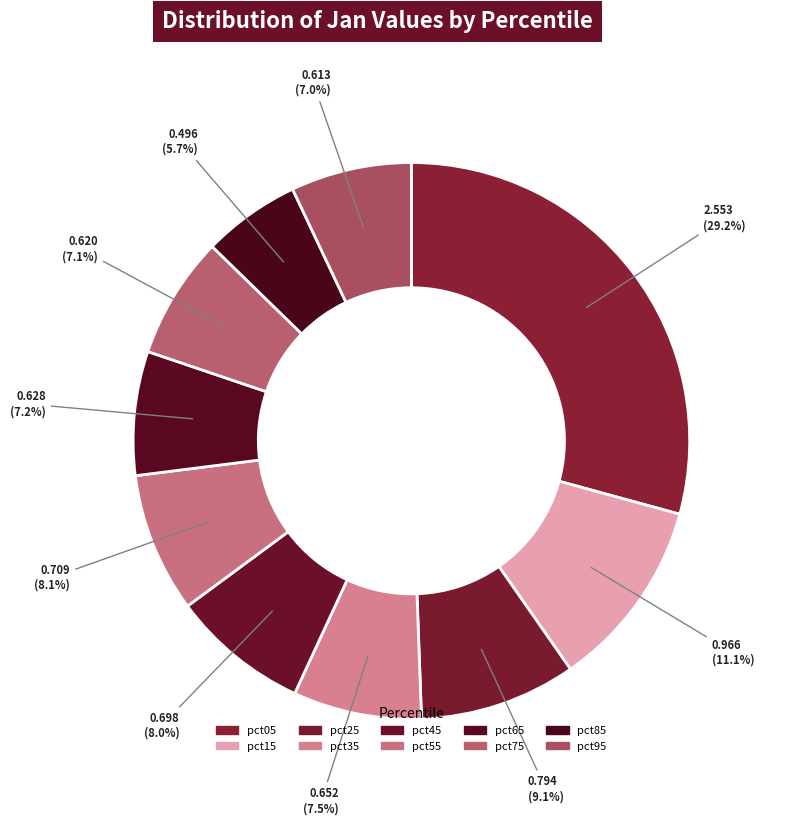

How many slices are in this pie chart?

10